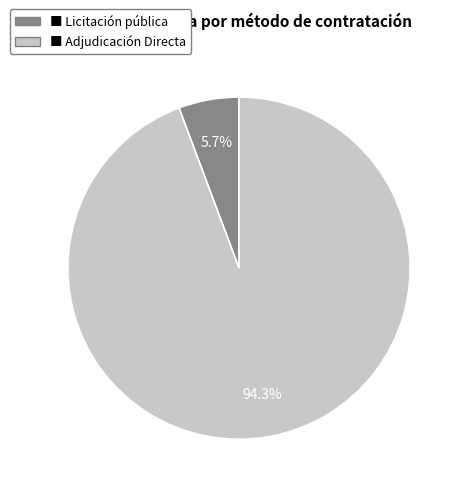

Is there any slice that represents more than half of the pie?

Yes